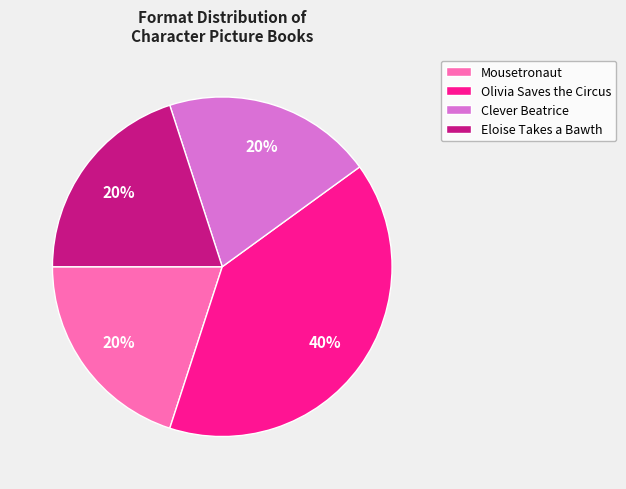

To the nearest percent, what percentage of the pie is Clever Beatrice?

20%